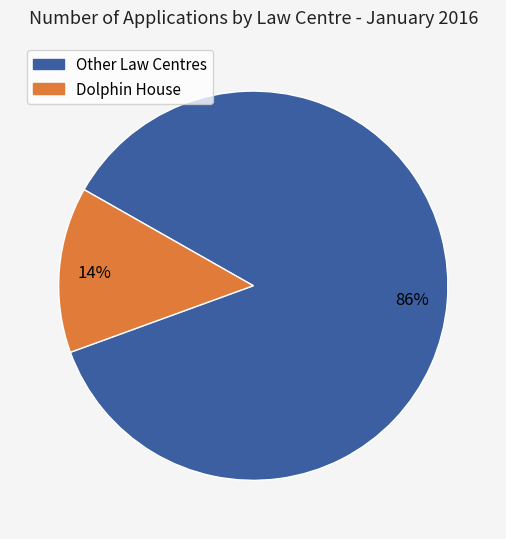

Is there a majority slice in this chart?

Yes